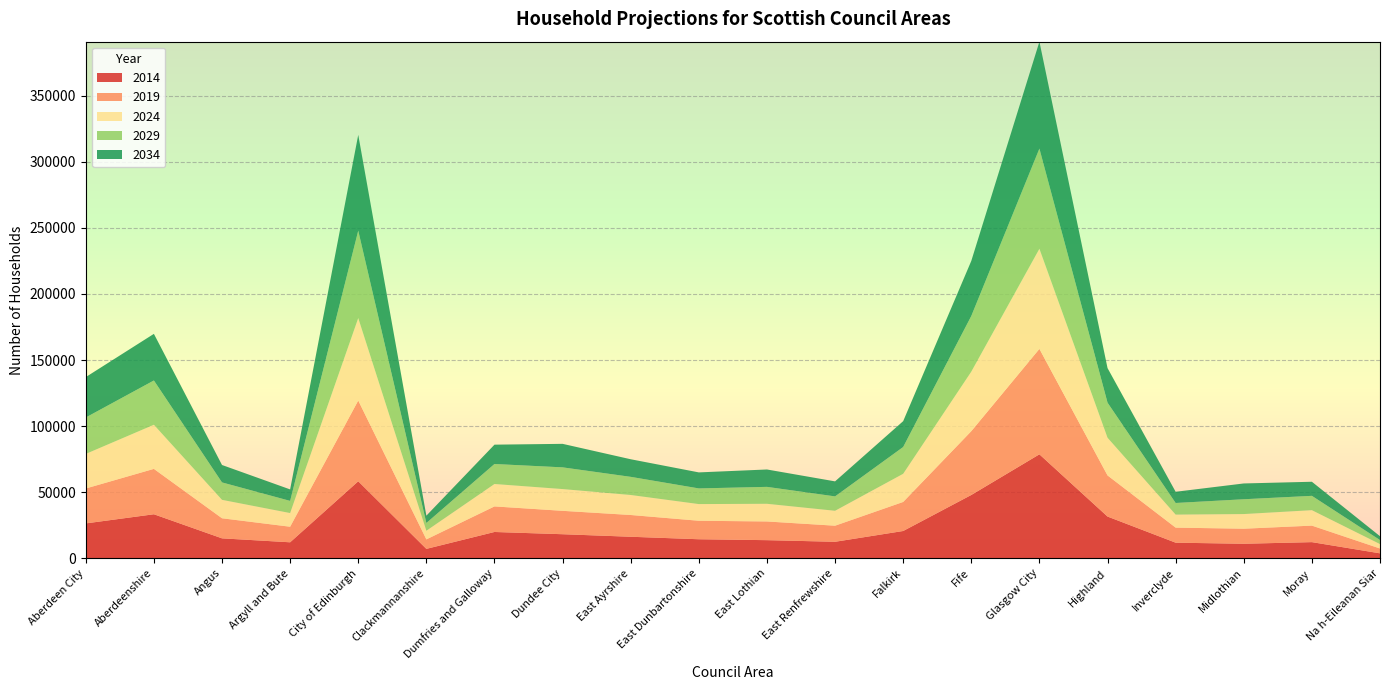

Reading right to left, extract all data points from this chart.

2014: Na h-Eileanan Siar=3715	Moray=12197	Midlothian=10969	Inverclyde=11782	Highland=31557	Glasgow City=78666	Fife=47897	Falkirk=20624	East Renfrewshire=12461	East Lothian=13688	East Dunbartonshire=14380	East Ayrshire=16266	Dundee City=18185	Dumfries and Galloway=19882	Clackmannanshire=7094	City of Edinburgh=58260	Argyll and Bute=12073	Angus=15059	Aberdeenshire=33299	Aberdeen City=26368
2019: Na h-Eileanan Siar=3650	Moray=12497	Midlothian=11380	Inverclyde=11384	Highland=31125	Glasgow City=79810	Fife=48303	Falkirk=21985	East Renfrewshire=12166	East Lothian=14146	East Dunbartonshire=13995	East Ayrshire=16471	Dundee City=17708	Dumfries and Galloway=19343	Clackmannanshire=7163	City of Edinburgh=61139	Argyll and Bute=11781	Angus=15191	Aberdeenshire=34346	Aberdeen City=26435
2024: Na h-Eileanan Siar=3369	Moray=11688	Midlothian=11094	Inverclyde=9865	Highland=28521	Glasgow City=75786	Fife=45015	Falkirk=21318	East Renfrewshire=11299	East Lothian=13384	East Dunbartonshire=12622	East Ayrshire=15142	Dundee City=16465	Dumfries and Galloway=16972	Clackmannanshire=6554	City of Edinburgh=62378	Argyll and Bute=10356	Angus=13953	Aberdeenshire=33388	Aberdeen City=26161
2029: Na h-Eileanan Siar=3043	Moray=10847	Midlothian=11205	Inverclyde=8795	Highland=26541	Glasgow City=75804	Fife=42149	Falkirk=20261	East Renfrewshire=10887	East Lothian=12807	East Dunbartonshire=11853	East Ayrshire=13728	Dundee City=16433	Dumfries and Galloway=15132	Clackmannanshire=5869	City of Edinburgh=66168	Argyll and Bute=9199	Angus=13193	Aberdeenshire=33500	Aberdeen City=27562
2034: Na h-Eileanan Siar=2906	Moray=10665	Midlothian=11960	Inverclyde=8489	Highland=26181	Glasgow City=80916	Fife=41691	Falkirk=19574	East Renfrewshire=11373	East Lothian=13160	East Dunbartonshire=12127	East Ayrshire=13316	Dundee City=17795	Dumfries and Galloway=14642	Clackmannanshire=5541	City of Edinburgh=72504	Argyll and Bute=8694	Angus=13183	Aberdeenshire=35305	Aberdeen City=30588